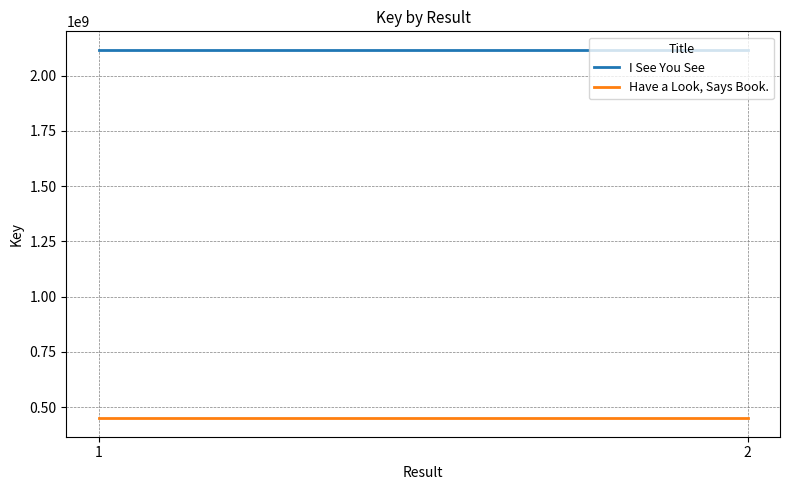

Reading left to right, what are all the values shown in this chart?

I See You See: 2117224384	2117224384
Have a Look, Says Book.: 449510448	449510448